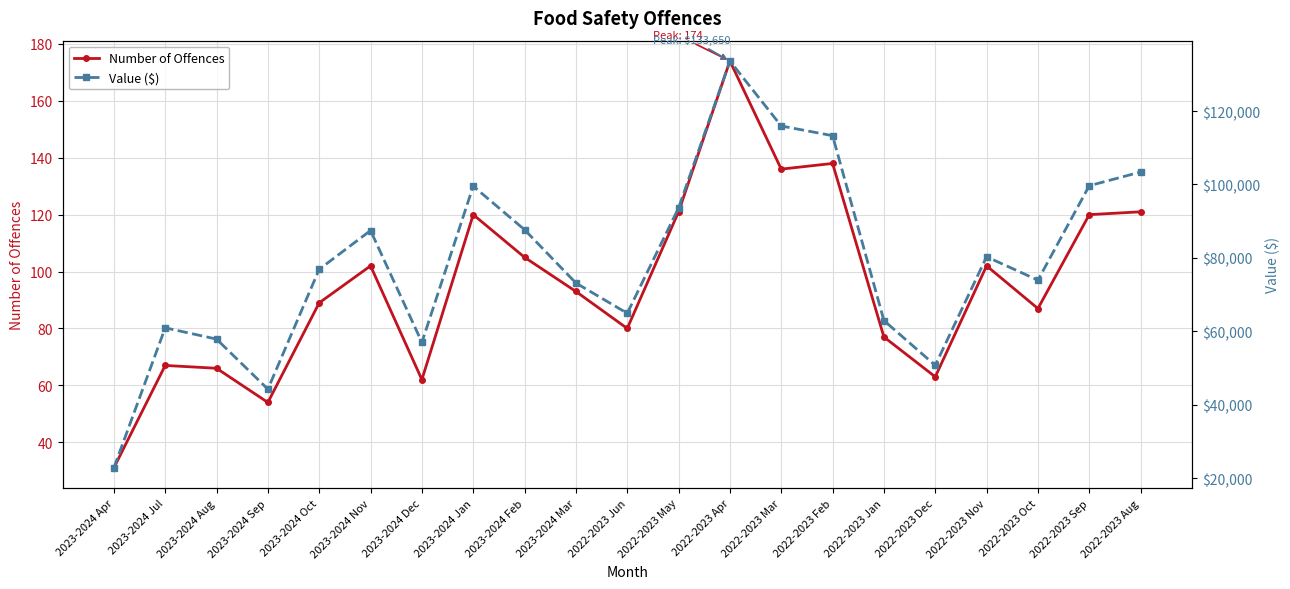

True or false: Value ($) and Number of Offences cross at least once.

False